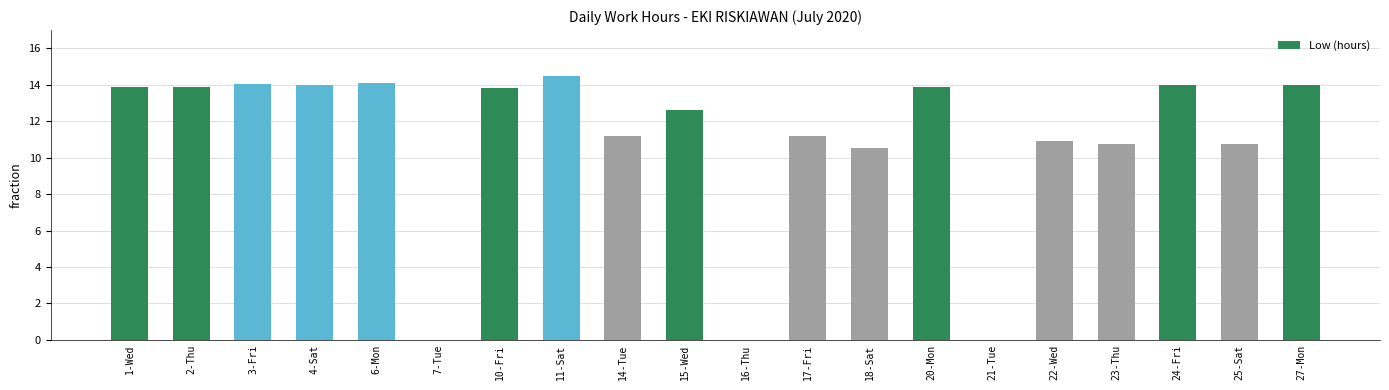

What is the sum of all values?

218.0